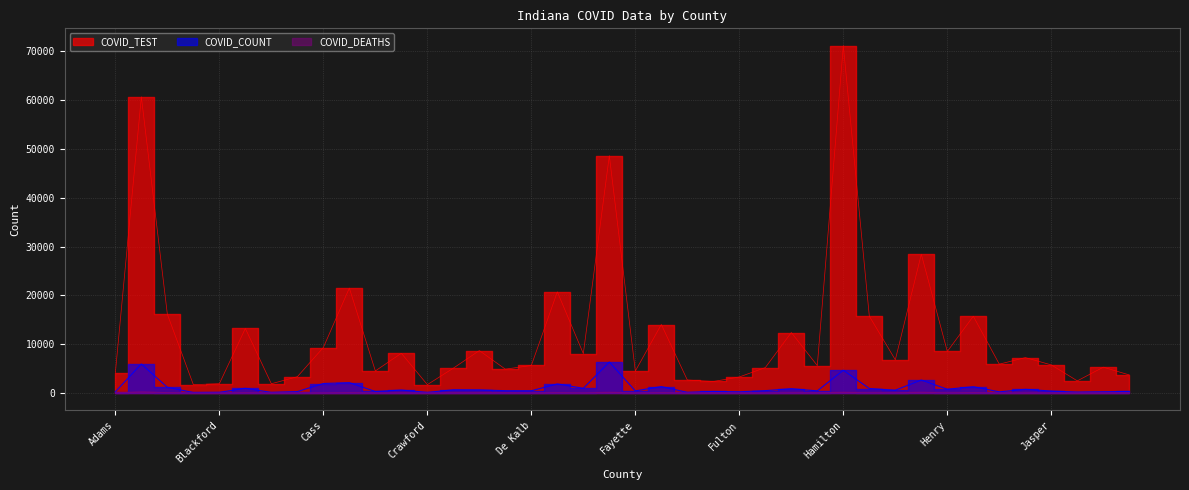

What position from the right is Dubois?

22